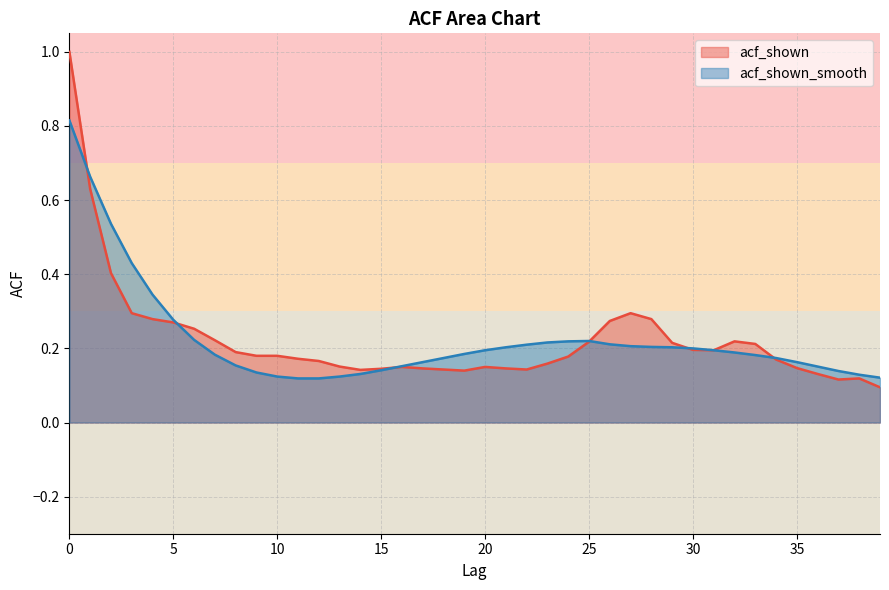

What is the sum of the acf_shown values at 38 and 17?

0.3